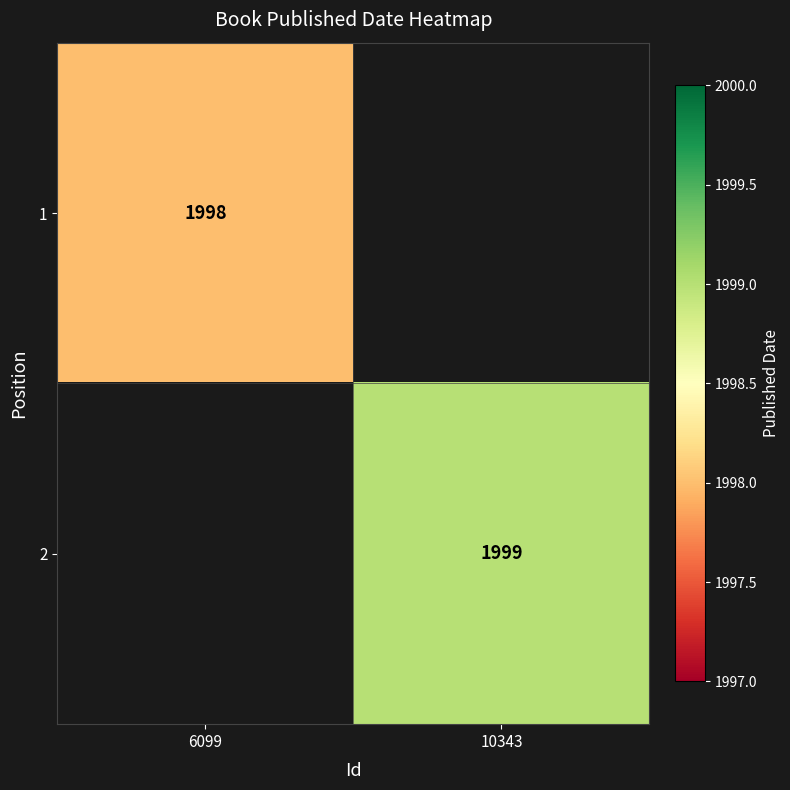

How many distinct data groups are displayed?

2